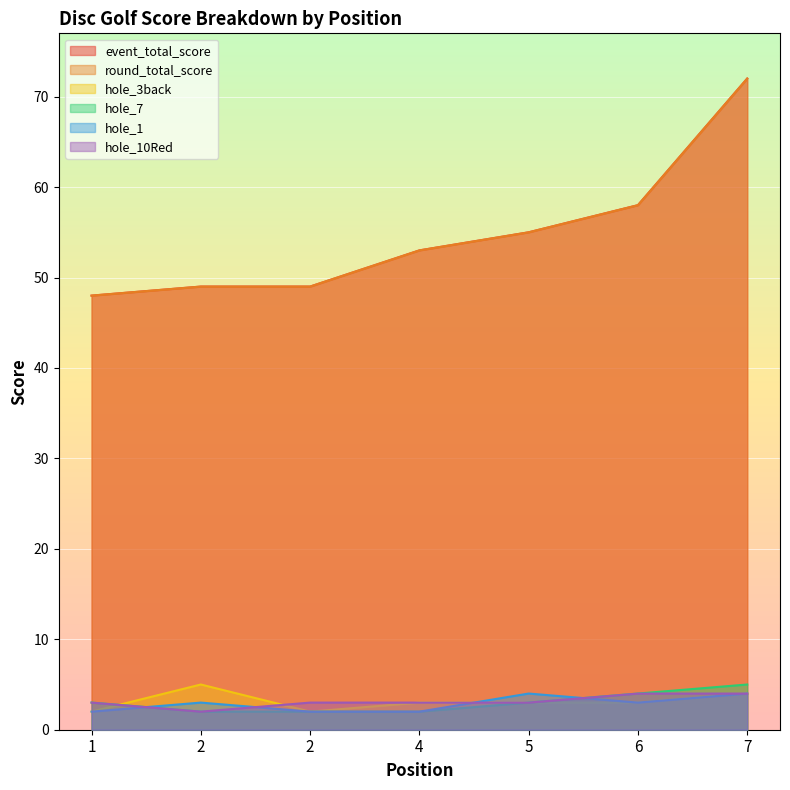

The value of hole_3back at 4 is 4. True or false?

False